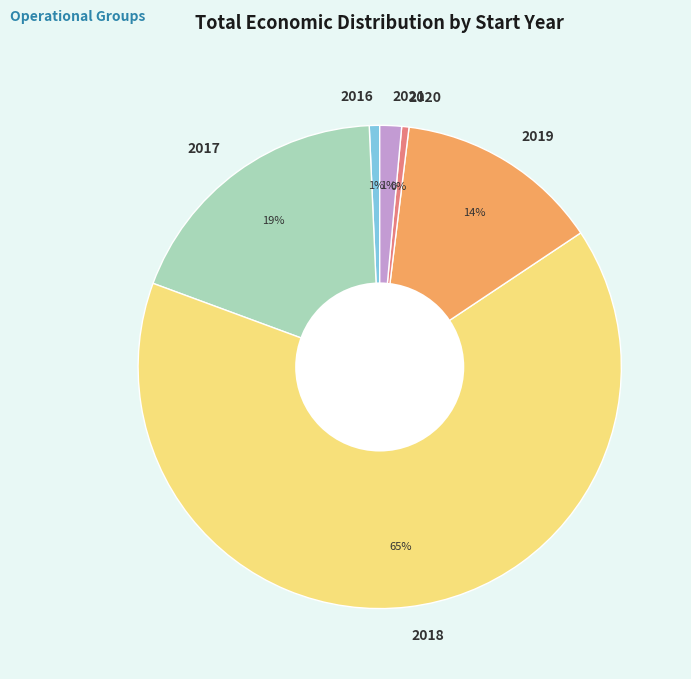

Is the sum of 2019 and 2016 greater than half?

No